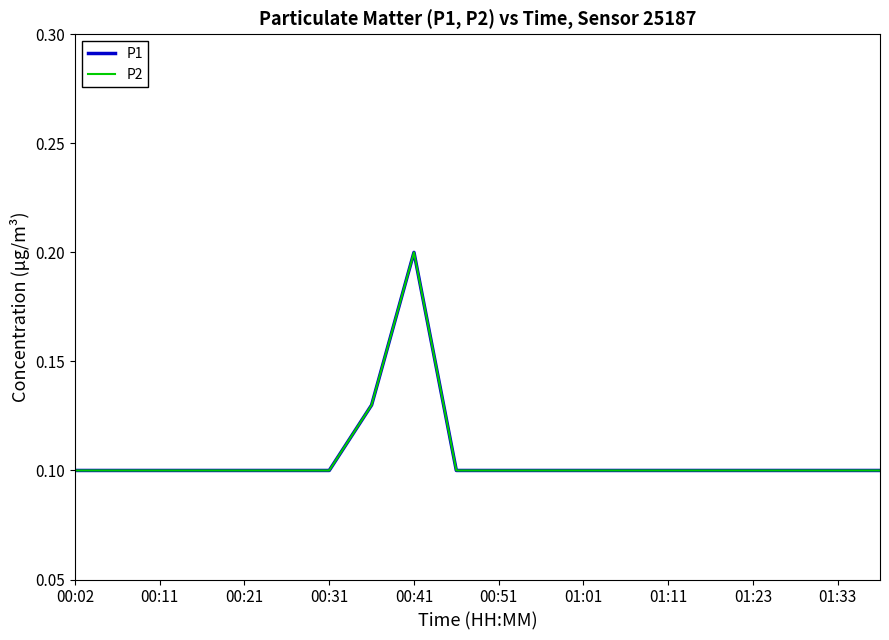

True or false: P2 and P1 intersect in this chart.

False